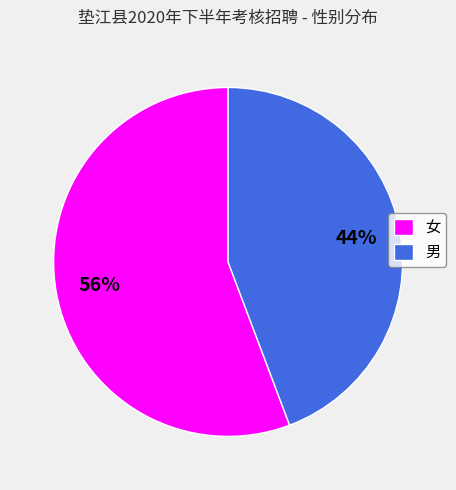

Is the sum of 男 and 女 greater than half?

Yes